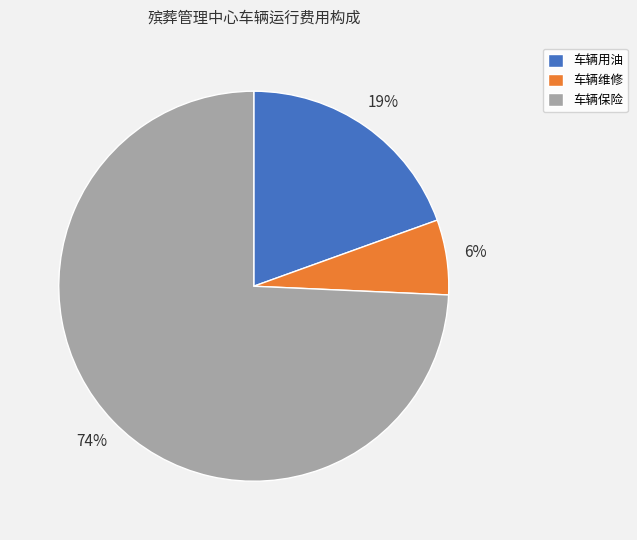

Which slice is the largest?

车辆保险